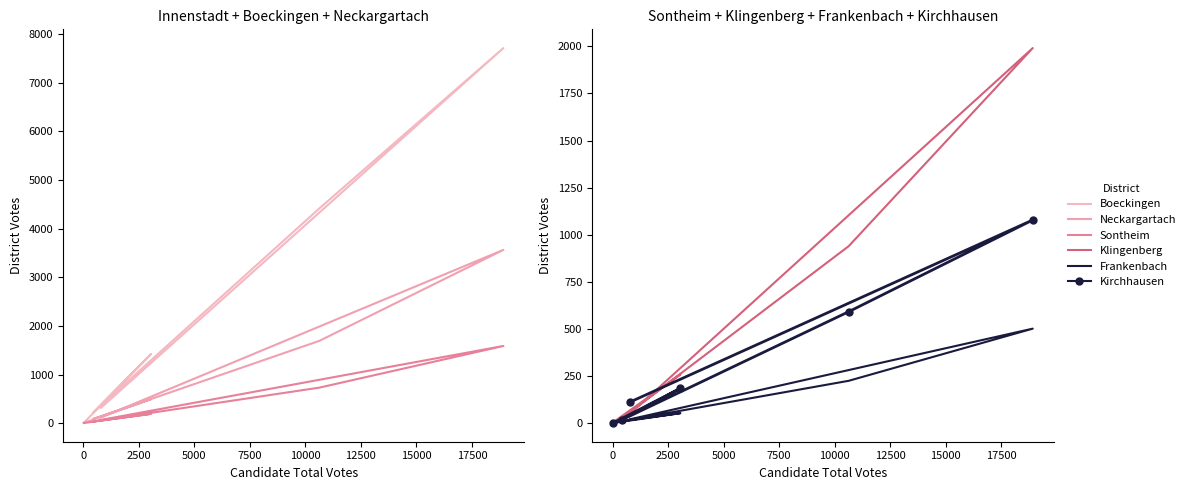

What is the difference between the maximum and minimum values in the Neckargartach series?

3560